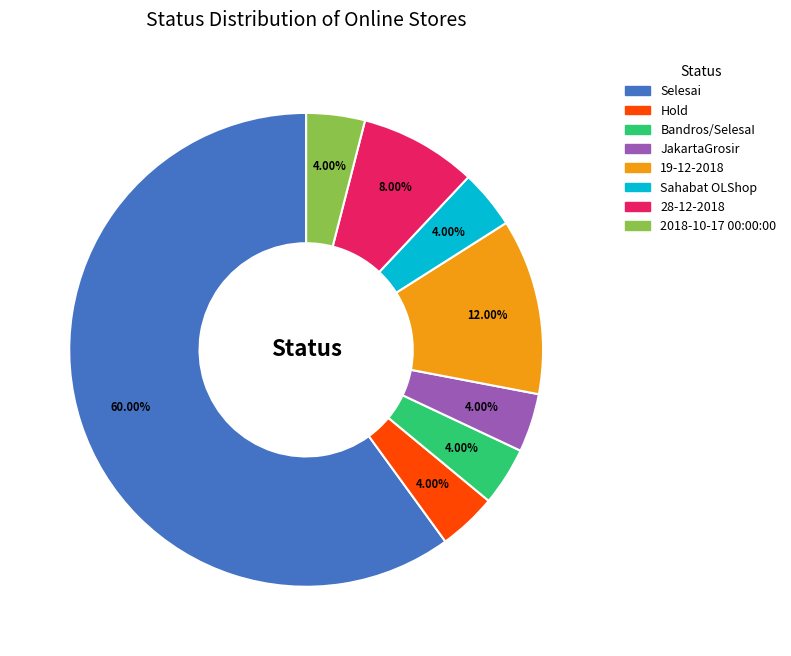

What is the largest slice in the pie chart?

Selesai